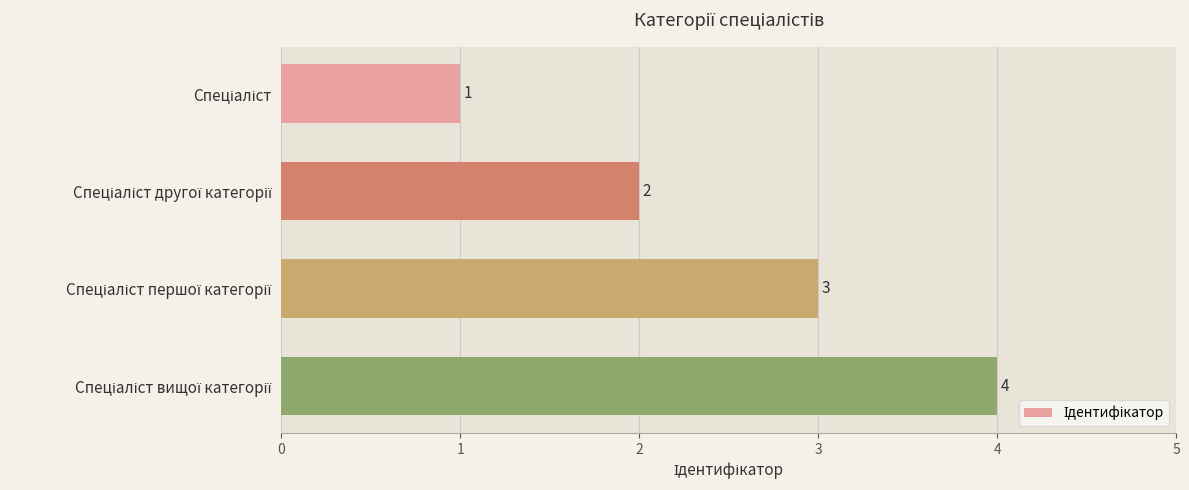

How many values are between 2 and 4?

3